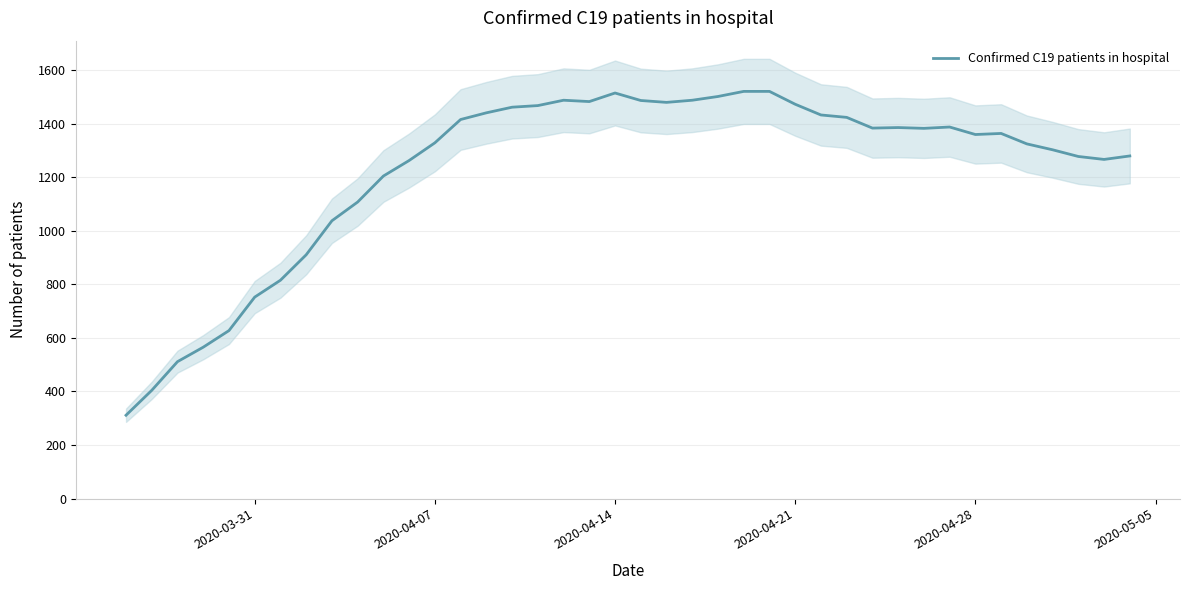

How many lines are shown in the chart?

1